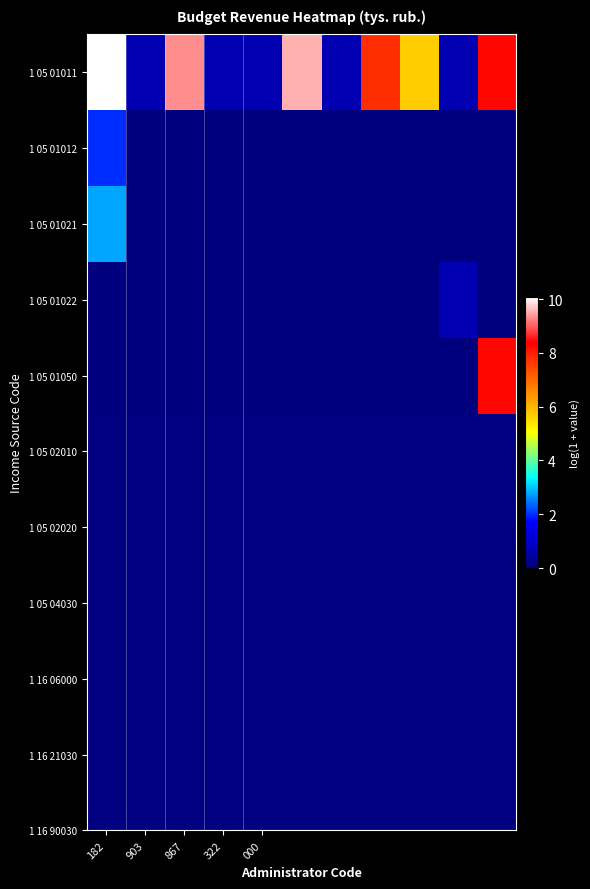

Which series has the widest spread of values?

1 05 01011